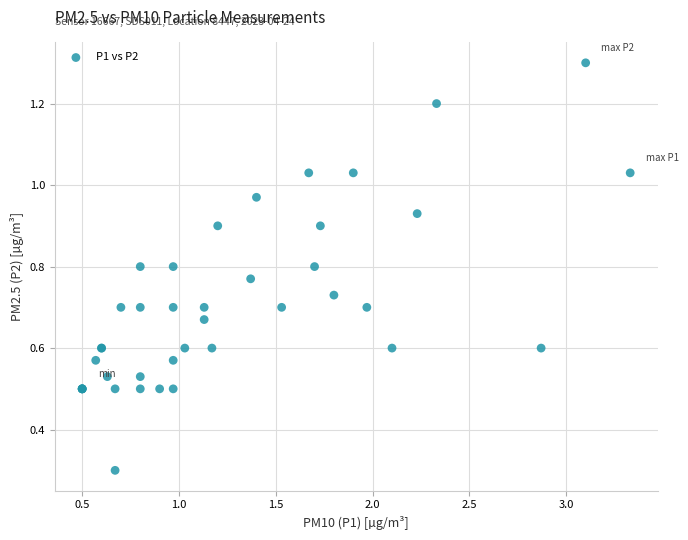

What Y value in the scatter plot is closest to 0?

0.3